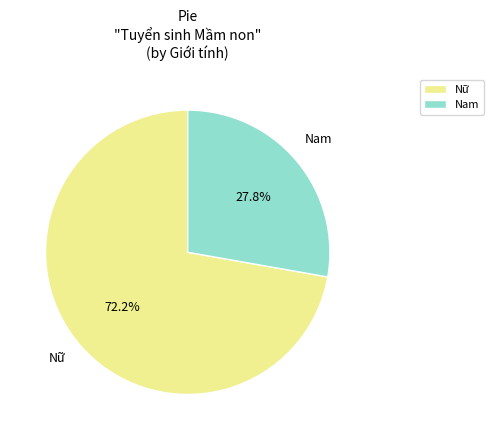

True or false: Nữ accounts for 87% of the total.

False